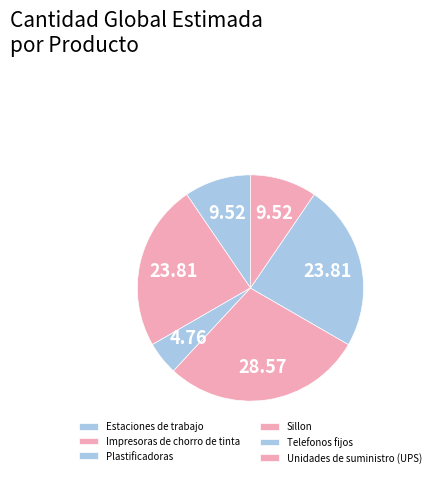

Does Unidades de suministro (UPS) account for over 50% of the chart?

No